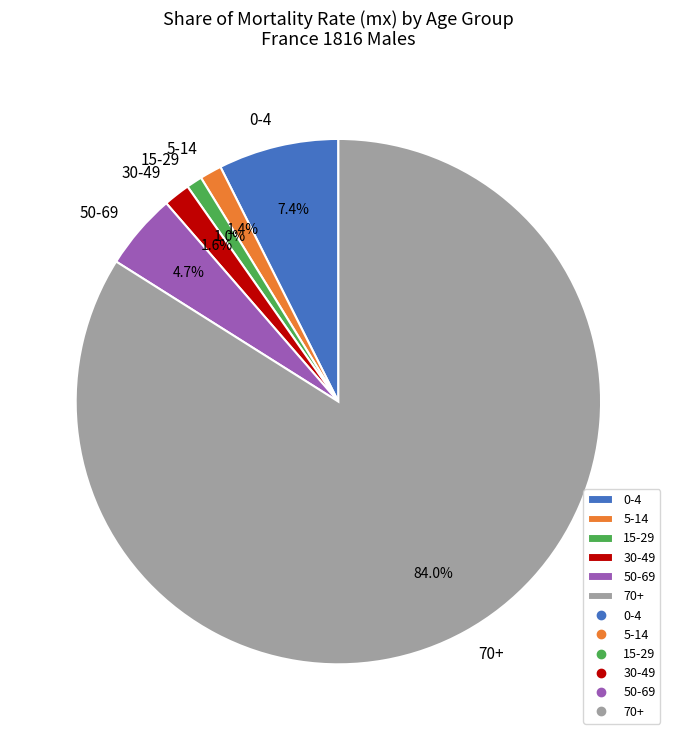

Which slice represents more than half of the pie?

70+